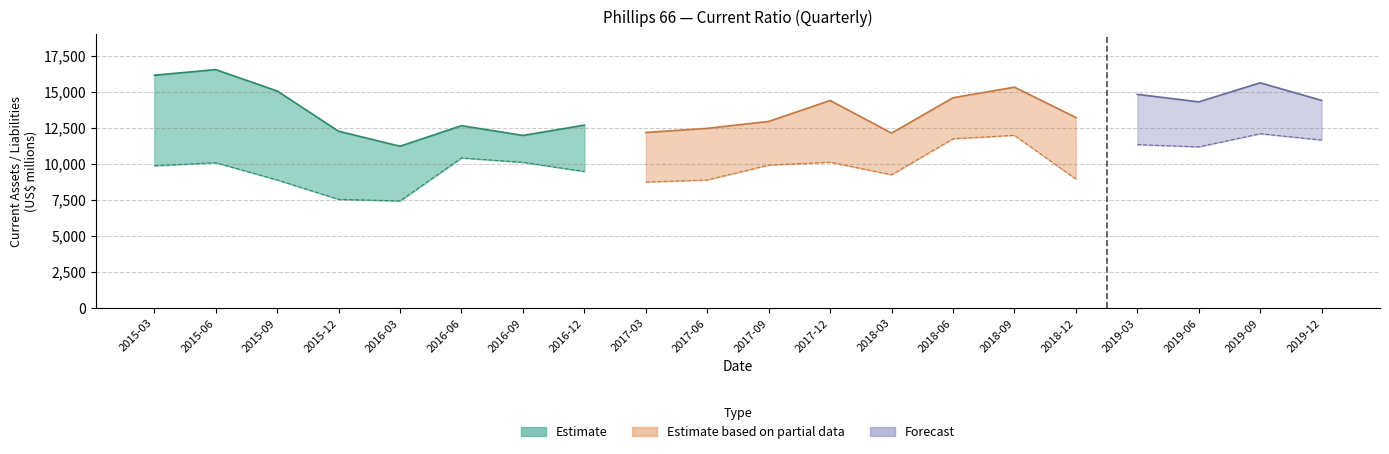

Does the chart display data point markers on the line(s)?

No